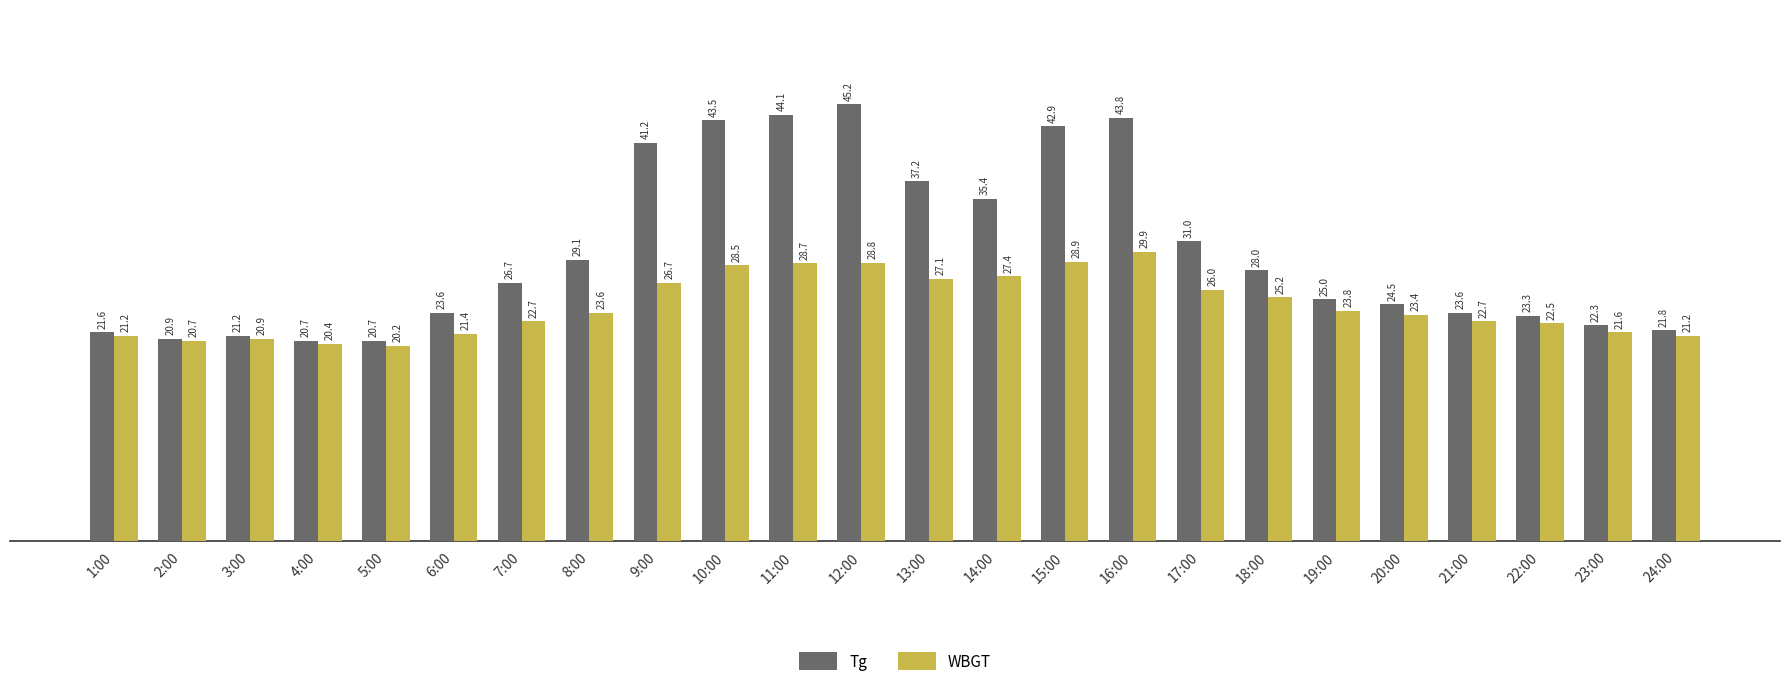

What is the average value of the Tg series?

29.9